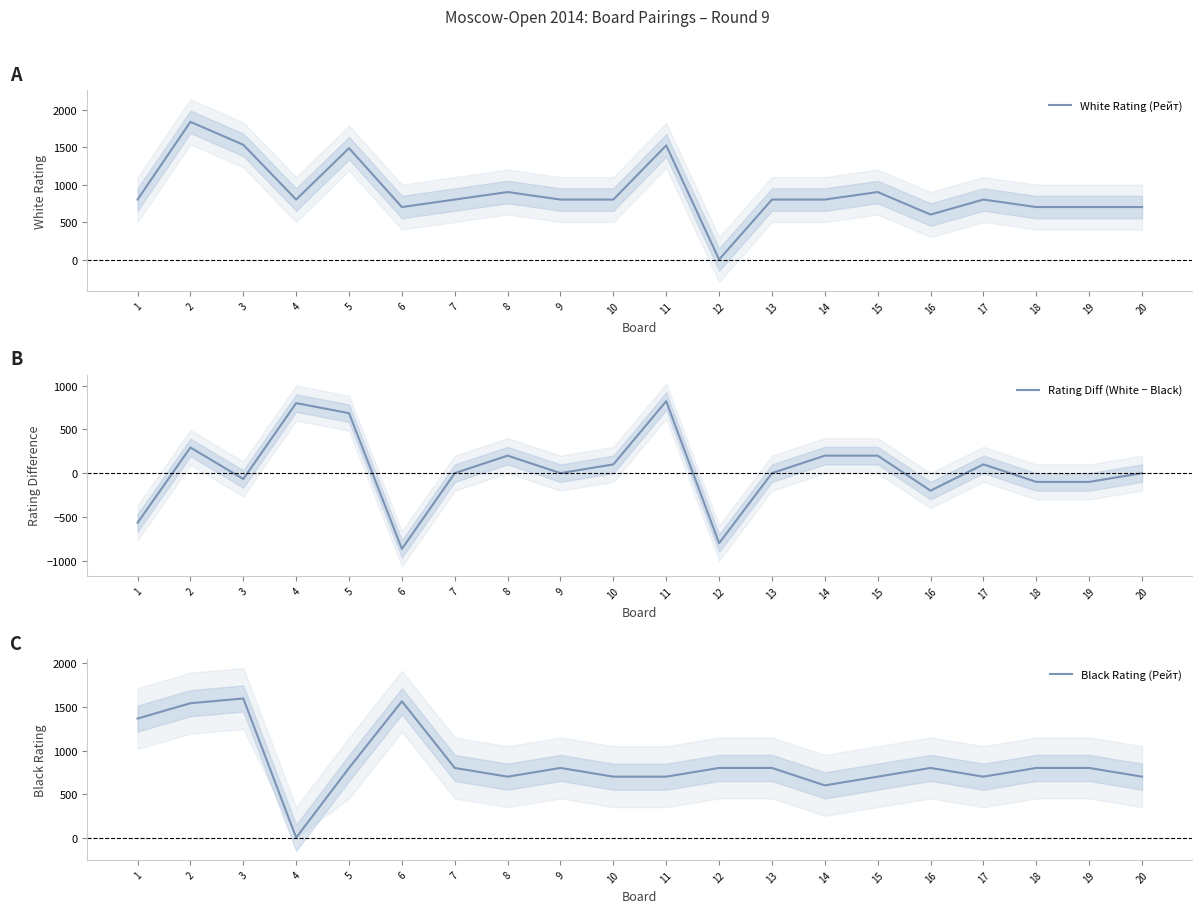

What are all the series names shown in the legend?

White Rating (Рейт), Rating Diff (White − Black), Black Rating (Рейт)